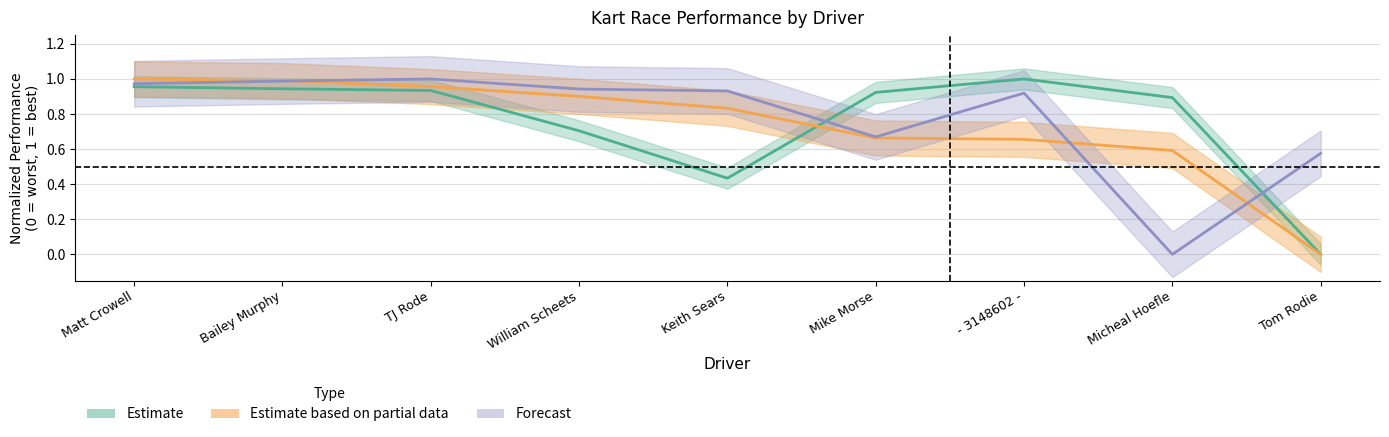

Between which two adjacent categories do Average Speed and Best Lap time first intersect?

Bailey Murphy and TJ Rode